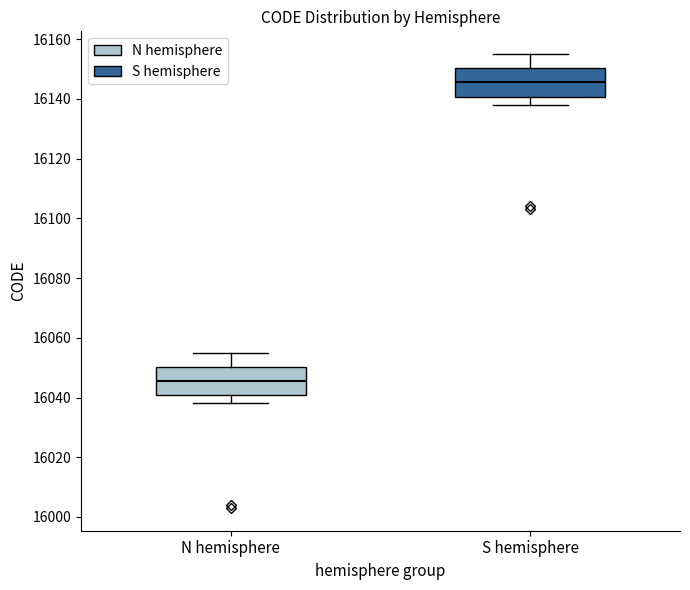

Reading left to right, transcribe this box plot: for each box, give where its median line is, the range the box spans, and where its two whiskers end, as read against the y-axis. The values are not printed on the chart, so give them approximately, as read against the axis.

N hemisphere: median 16046, box 16040 to 16050, whiskers 16038 to 16056
S hemisphere: median 16146, box 16140 to 16150, whiskers 16138 to 16156